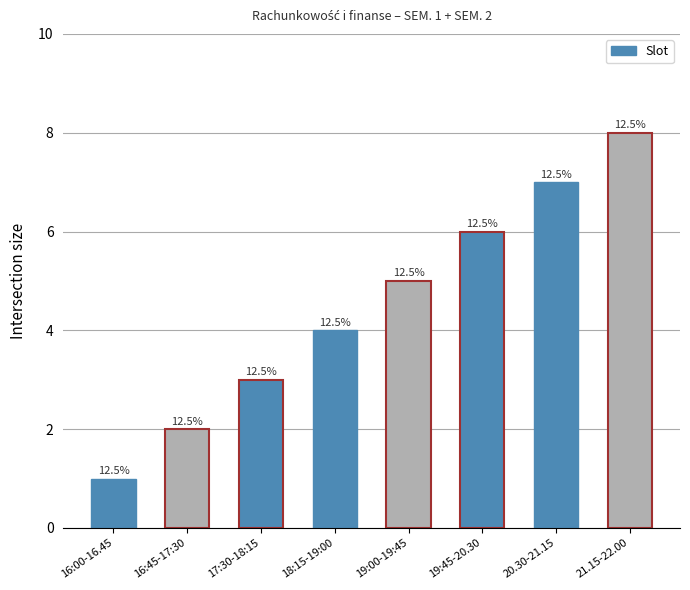

Does the chart contain any negative values?

No